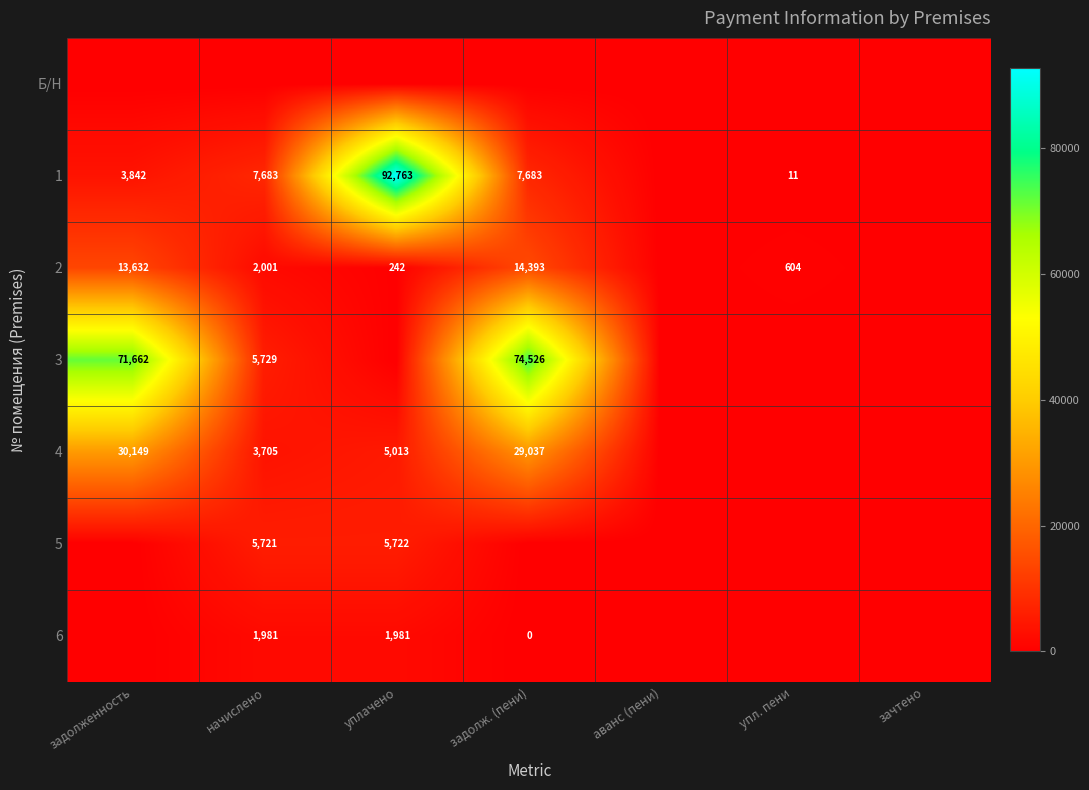

At how many categories does at least one series exceed 34931?

3